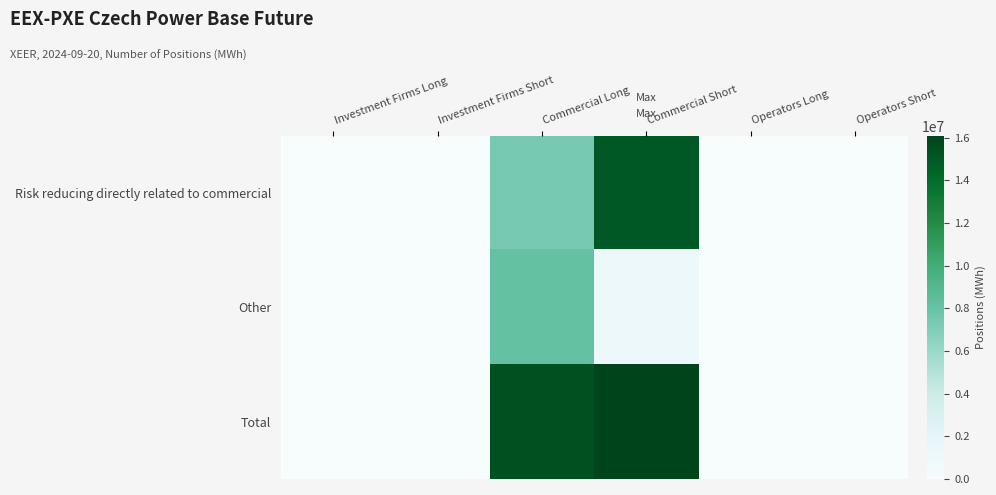

Reading right to left, list all the values displayed in this chart.

Risk reducing directly related to commercial: Operators Short=0	Operators Long=0	Commercial Short=14966087	Commercial Long=7312778	Investment Firms Short=0	Investment Firms Long=0
Other: Operators Short=0	Operators Long=0	Commercial Short=1130135	Commercial Long=8144307	Investment Firms Short=0	Investment Firms Long=0
Total: Operators Short=0	Operators Long=0	Commercial Short=16096222	Commercial Long=15457085	Investment Firms Short=0	Investment Firms Long=0